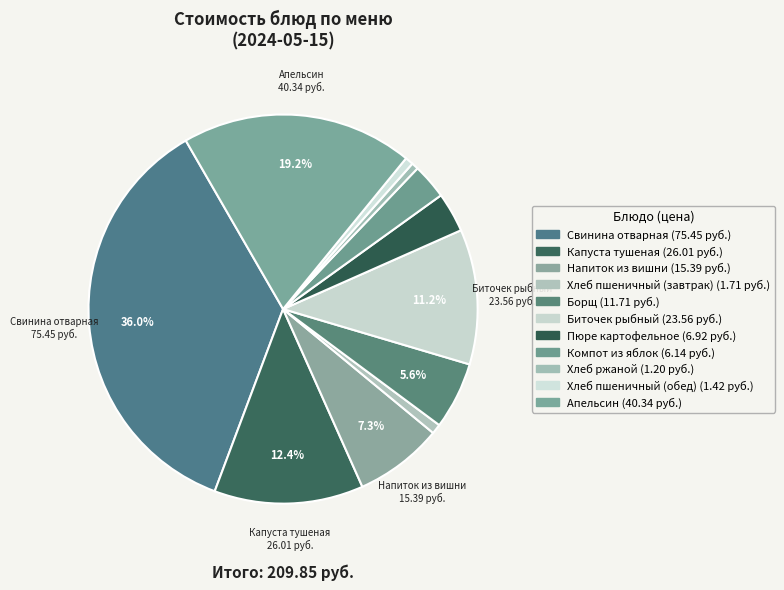

What percentage do Пюре картофельное and Хлеб пшеничный (завтрак) together represent?

4.1%